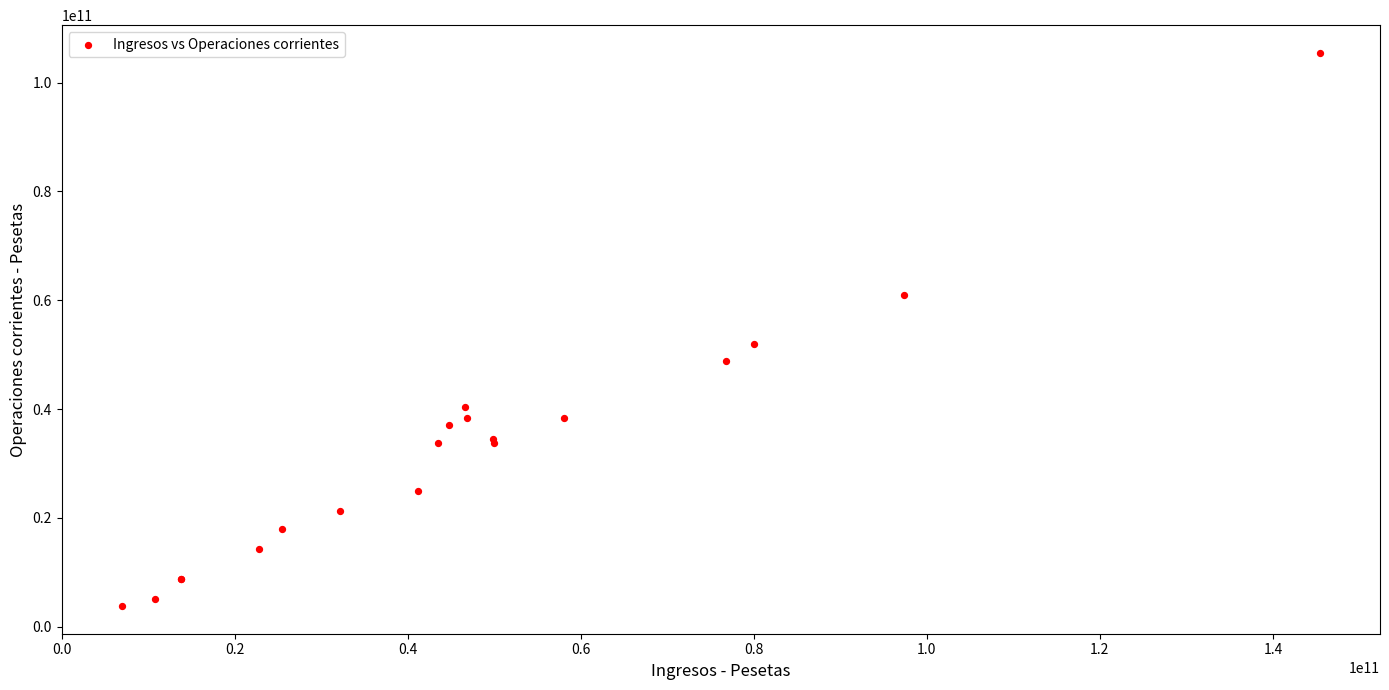

What Y value in the scatter plot is closest to 54639602500?

51956100000